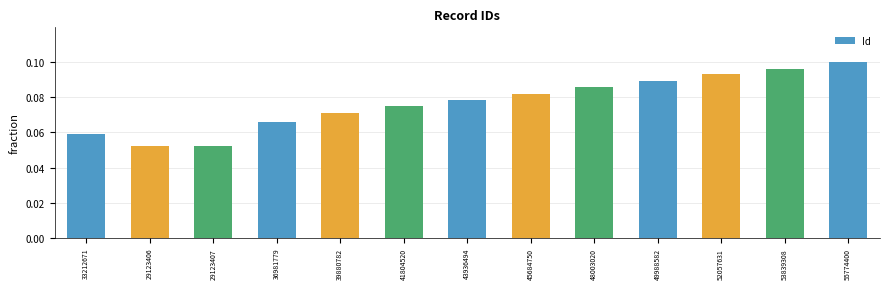

Which category has the highest value across all series?

55774400